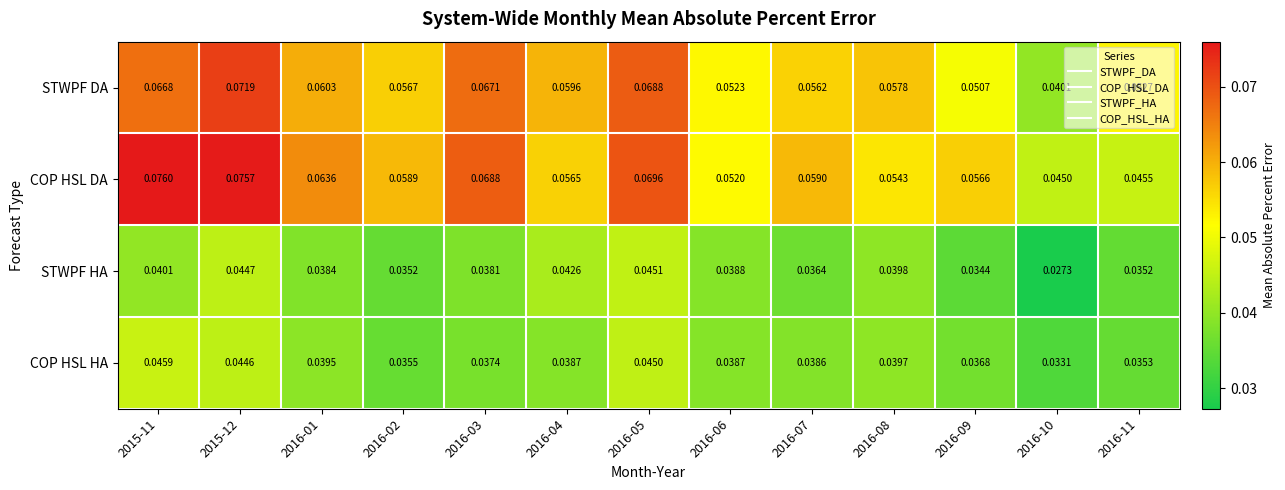

Rank the series at 2016-01 from lowest to highest value.

STWPF HA, COP HSL HA, STWPF DA, COP HSL DA